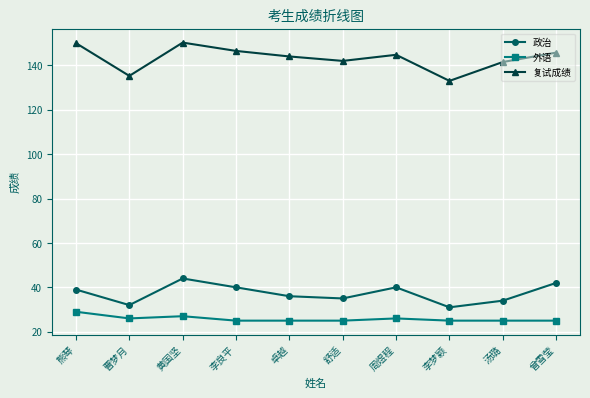

What is the label of the 4th point from the left?

李良平